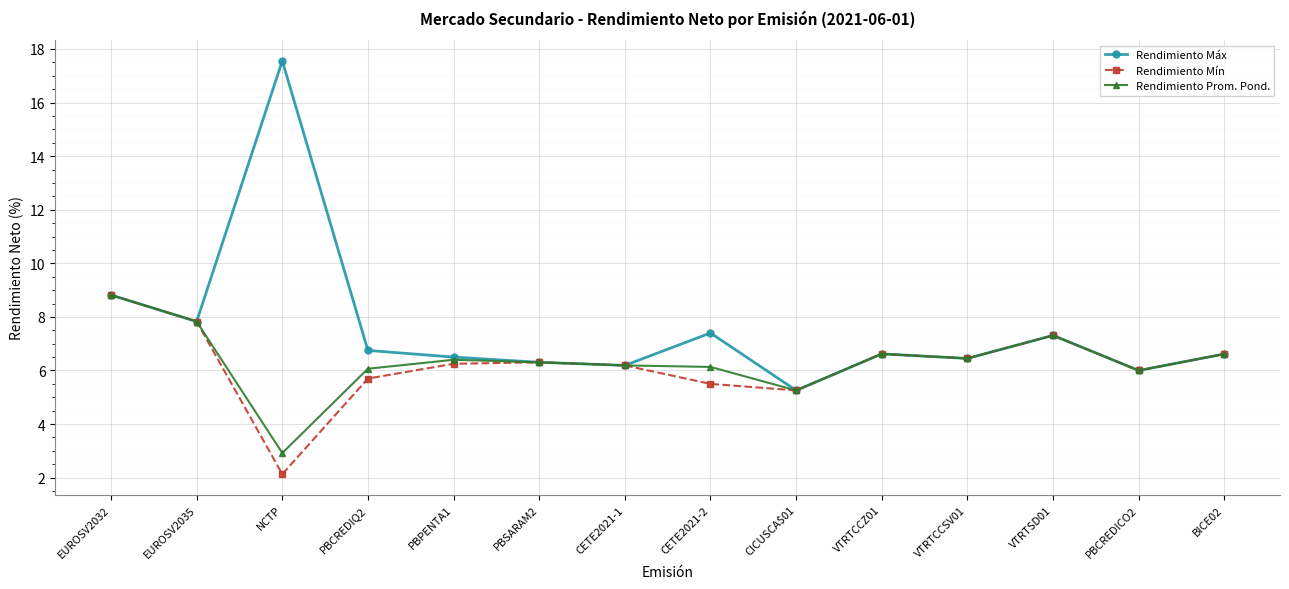

What is the sum of the Rendimiento Mín values at EUROSV2035 and PBPENTA1?

14.1